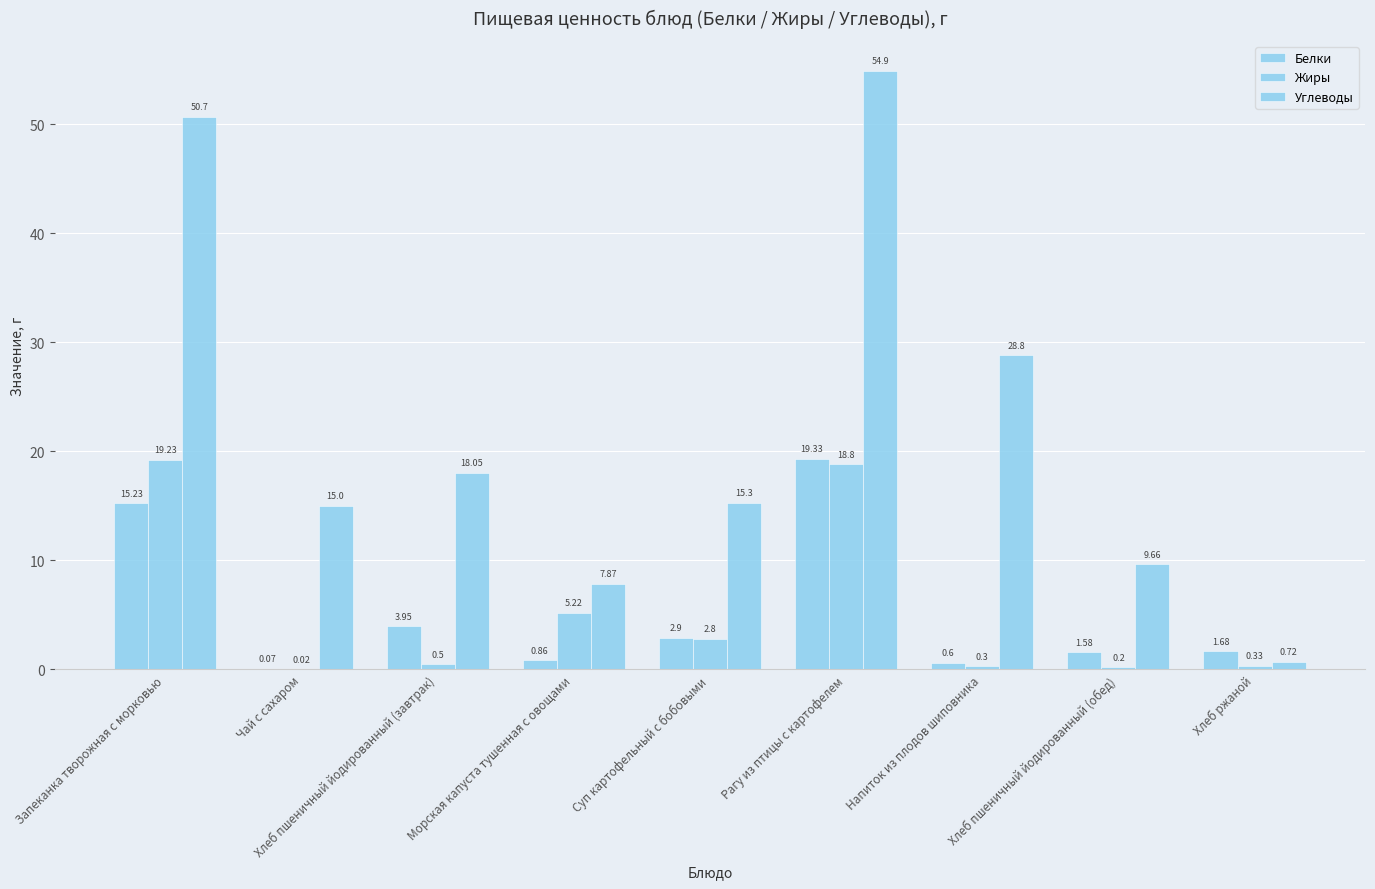

Which series has the largest total across all categories?

Углеводы